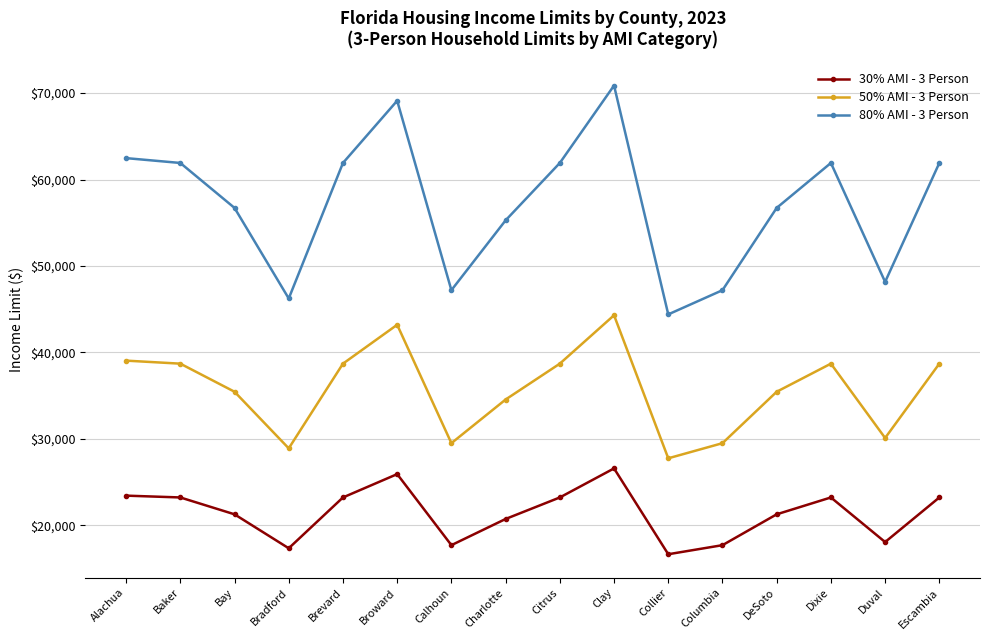

What is the spread (max minus min) of values at Calhoun?

29500